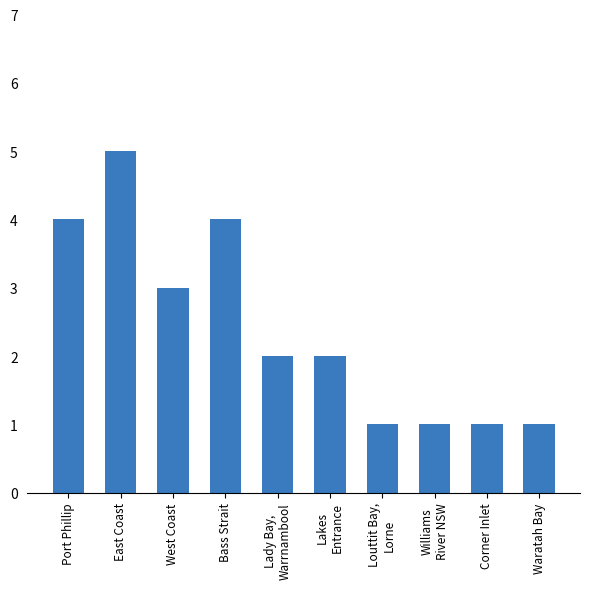

Reading left to right, transcribe all the data shown in this chart.

Port Phillip=4	East Coast=5	West Coast=3	Bass Strait=4	Lady Bay,
Warrnambool=2	Lakes
Entrance=2	Louttit Bay,
Lorne=1	Williams
River NSW=1	Corner Inlet=1	Waratah Bay=1